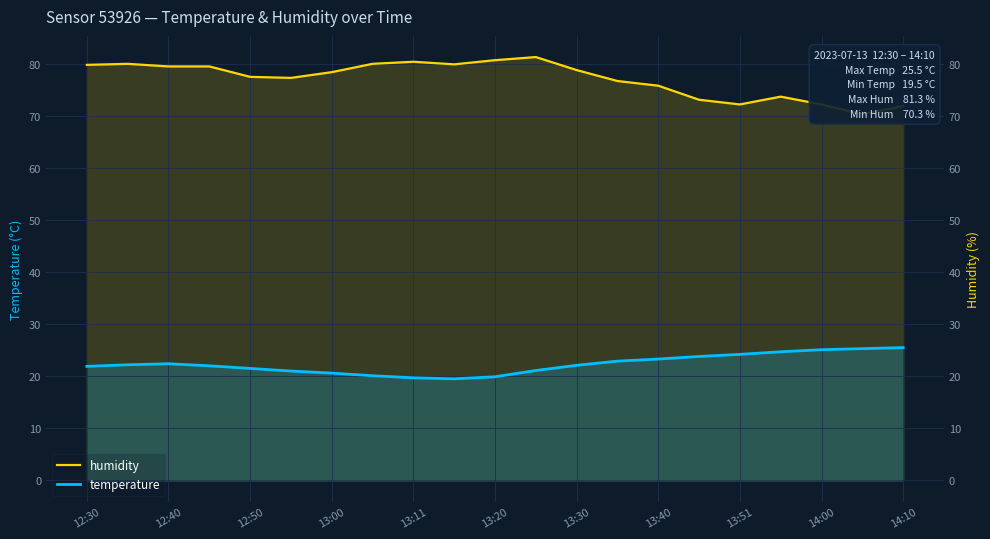

What is the sum of all humidity values?

1619.0